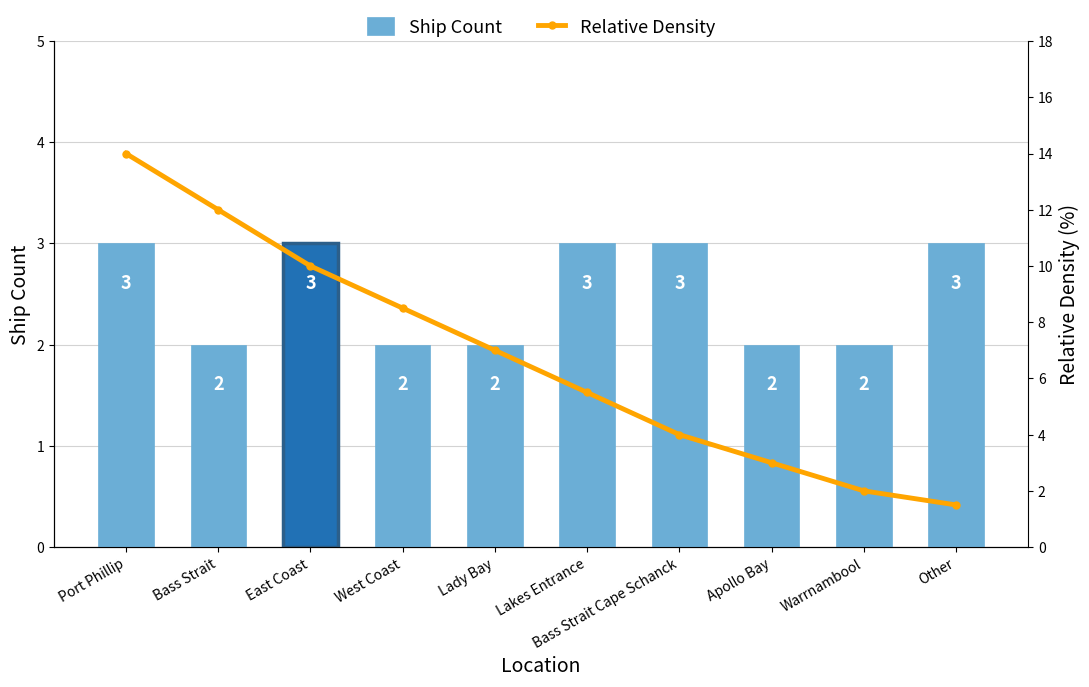

What is the difference between the maximum and minimum values in the Relative Density series?

12.5